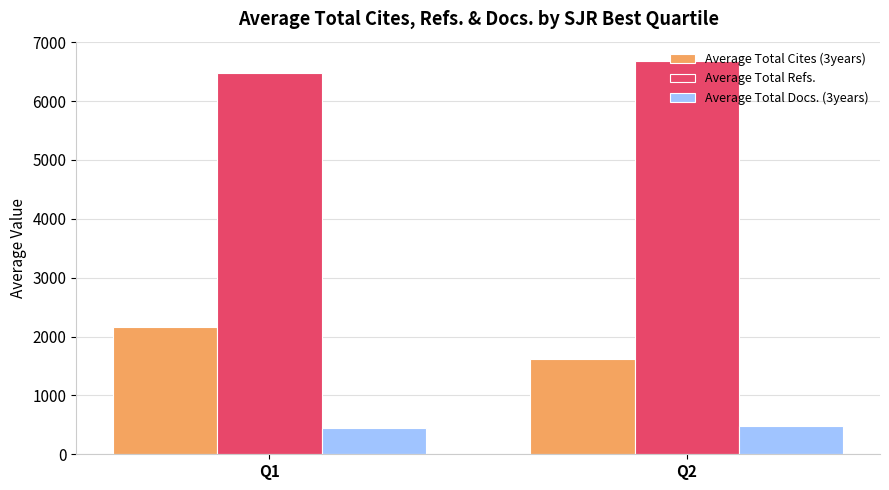

Reading left to right, transcribe all the data shown in this chart.

Average Total Cites (3years): 2163.9	1616.3
Average Total Refs.: 6486.1	6676.3
Average Total Docs. (3years): 439.4	479.7